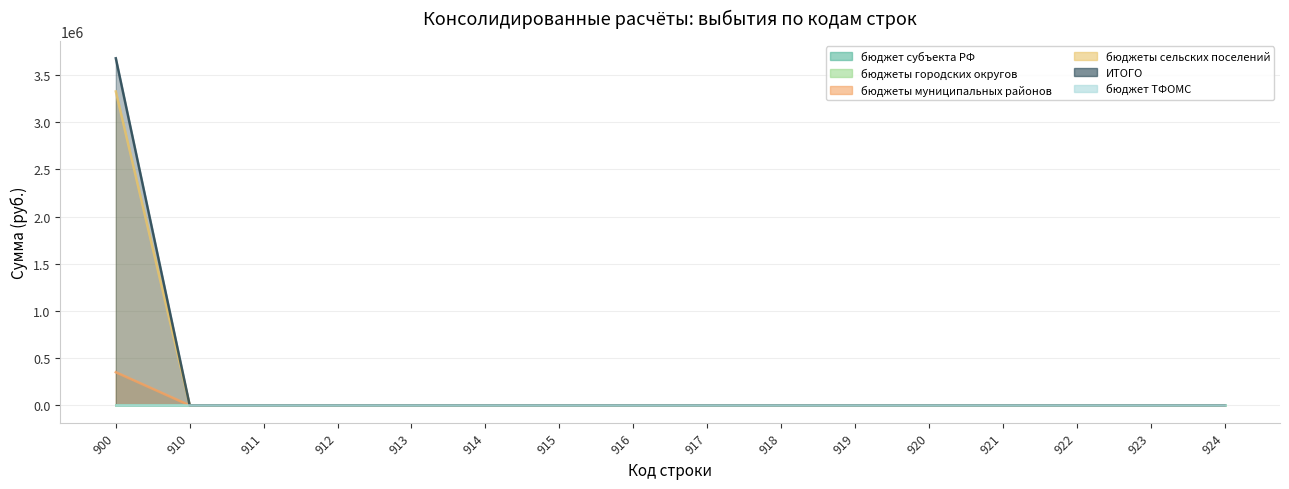

Which category has the highest value in the ИТОГО series?

900